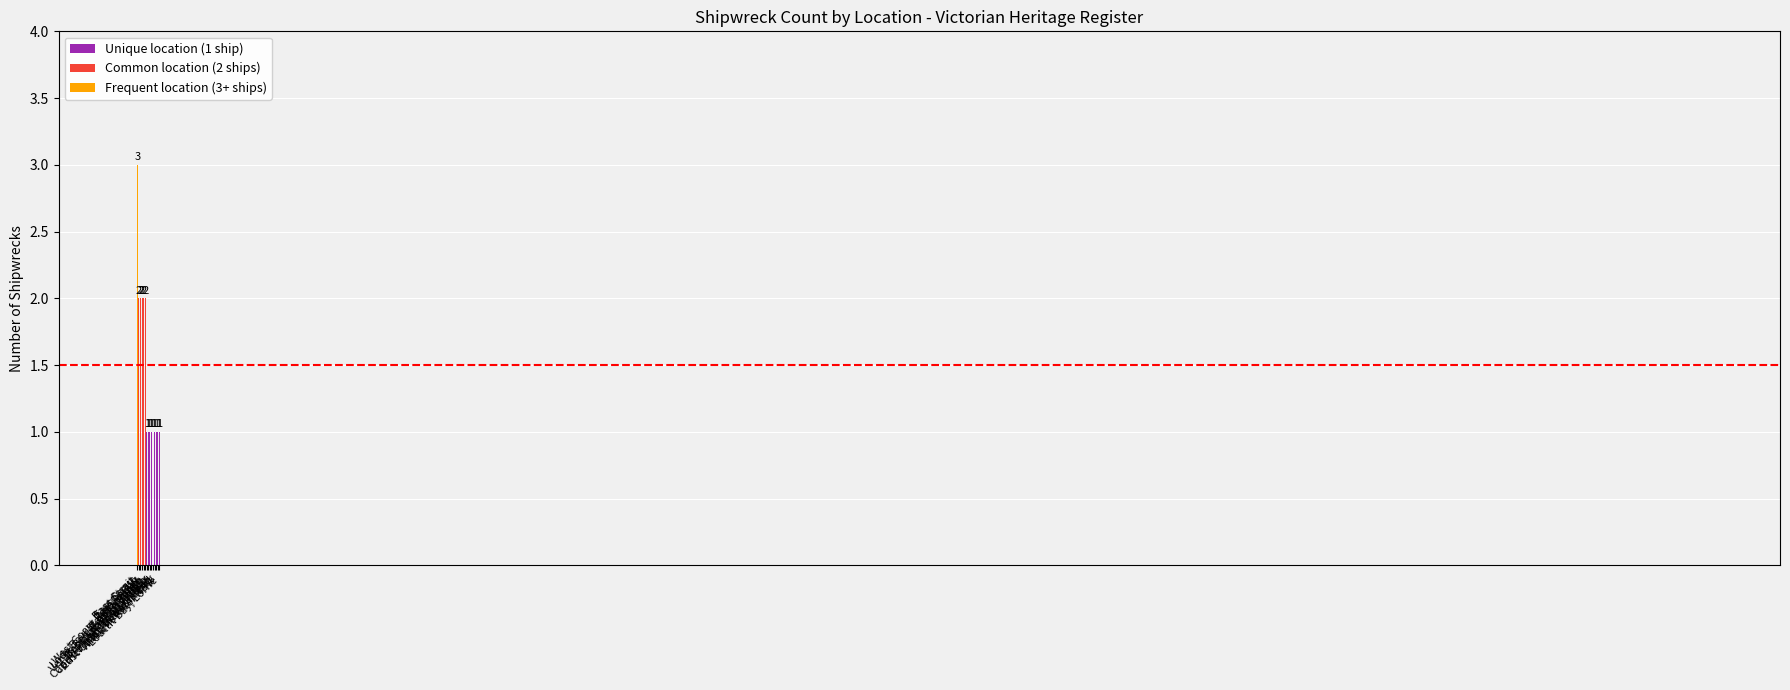

Reading left to right, list all the values displayed in this chart.

3	2	2	2	2	2	1	1	1	1	1	1	1	1	1